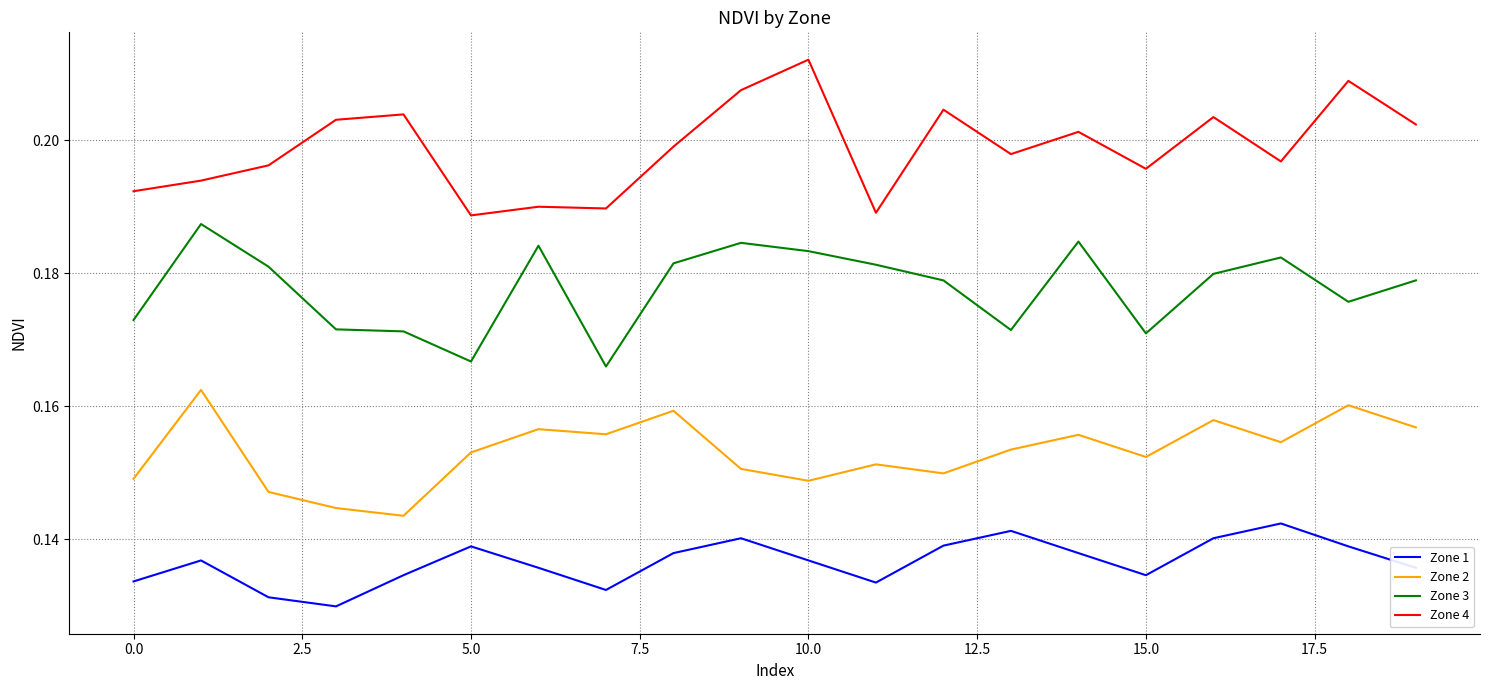

Rank the series by their average value, from lowest to highest.

Zone 1, Zone 2, Zone 3, Zone 4